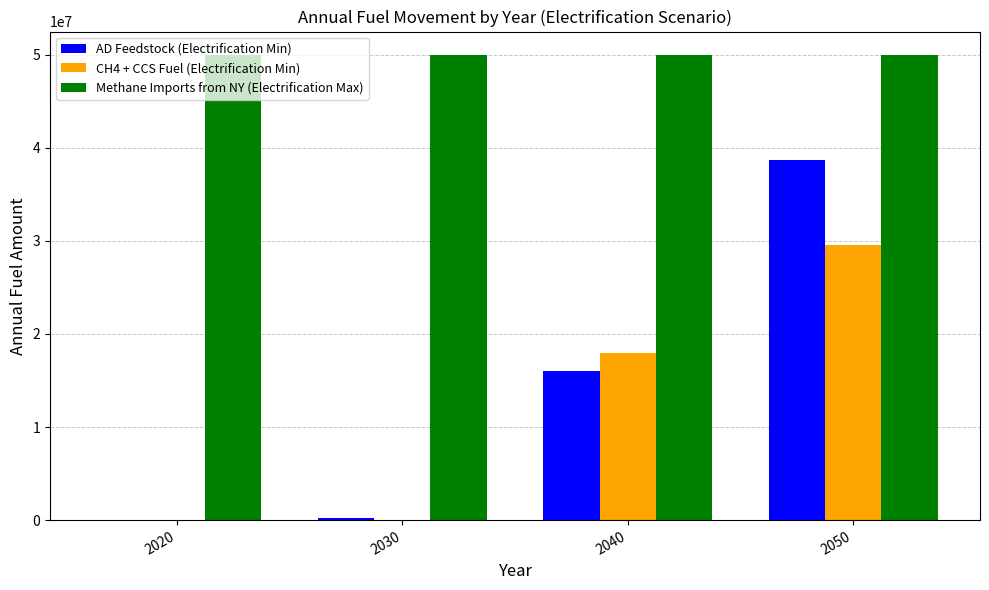

What is the sum of all AD Feedstock (Electrification Min) values?

54959722.2